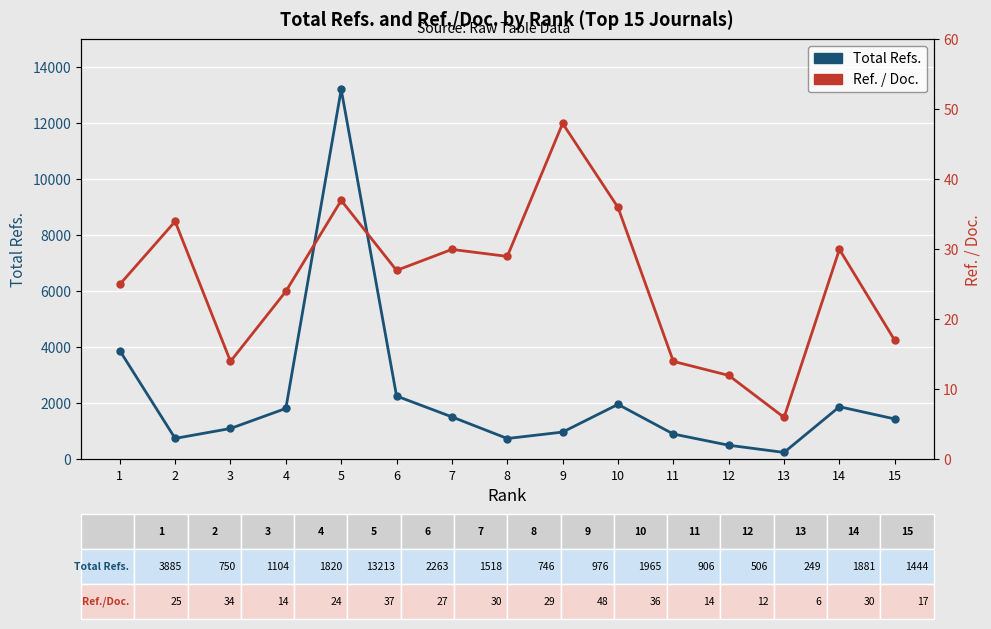

Is the value of Ref. / Doc. at 3 greater than the value of Total Refs. at 4?

No